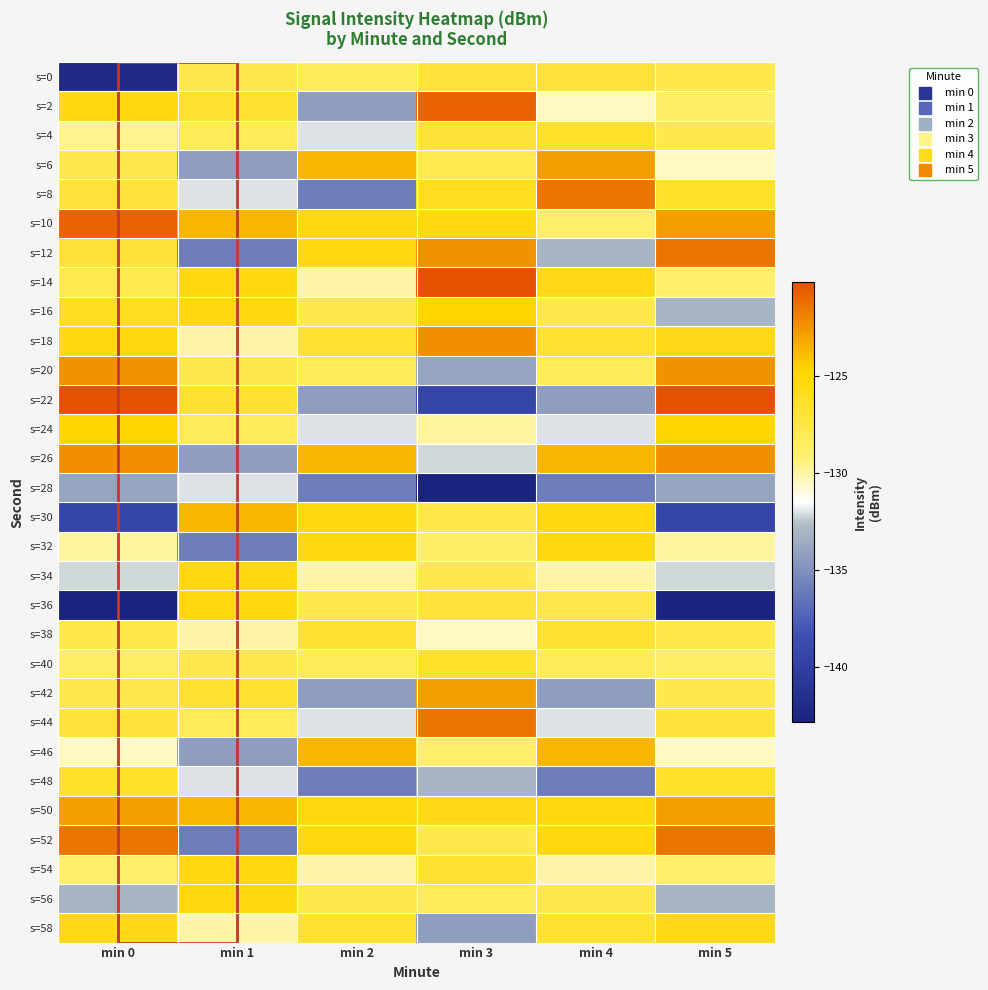

Reading left to right, list all the values displayed in this chart.

s=0: min 0=-142.0	min 1=-127.8	min 2=-128.1	min 3=-127.0	min 4=-127.0	min 5=-127.7
s=2: min 0=-125.3	min 1=-126.7	min 2=-134.3	min 3=-120.9	min 4=-130.5	min 5=-128.7
s=4: min 0=-129.7	min 1=-128.1	min 2=-132.0	min 3=-126.8	min 4=-126.4	min 5=-127.7
s=6: min 0=-127.7	min 1=-134.3	min 2=-123.7	min 3=-127.8	min 4=-122.9	min 5=-130.5
s=8: min 0=-127.0	min 1=-132.0	min 2=-136.0	min 3=-126.0	min 4=-121.5	min 5=-126.4
s=10: min 0=-120.9	min 1=-123.7	min 2=-125.3	min 3=-125.3	min 4=-128.8	min 5=-122.9
s=12: min 0=-126.8	min 1=-136.0	min 2=-125.4	min 3=-122.4	min 4=-133.0	min 5=-121.5
s=14: min 0=-127.8	min 1=-125.3	min 2=-130.0	min 3=-120.2	min 4=-125.5	min 5=-128.8
s=16: min 0=-126.0	min 1=-125.4	min 2=-127.8	min 3=-124.9	min 4=-127.8	min 5=-133.0
s=18: min 0=-125.3	min 1=-130.0	min 2=-126.7	min 3=-122.4	min 4=-126.7	min 5=-125.5
s=20: min 0=-122.4	min 1=-127.8	min 2=-128.1	min 3=-134.0	min 4=-128.1	min 5=-122.4
s=22: min 0=-120.2	min 1=-126.7	min 2=-134.3	min 3=-139.4	min 4=-134.3	min 5=-120.2
s=24: min 0=-124.9	min 1=-128.1	min 2=-132.0	min 3=-130.0	min 4=-132.0	min 5=-124.9
s=26: min 0=-122.4	min 1=-134.3	min 2=-123.7	min 3=-132.1	min 4=-123.7	min 5=-122.4
s=28: min 0=-134.0	min 1=-132.0	min 2=-136.0	min 3=-142.8	min 4=-136.0	min 5=-134.0
s=30: min 0=-139.4	min 1=-123.7	min 2=-125.3	min 3=-127.7	min 4=-125.3	min 5=-139.4
s=32: min 0=-130.0	min 1=-136.0	min 2=-125.4	min 3=-128.7	min 4=-125.4	min 5=-130.0
s=34: min 0=-132.1	min 1=-125.3	min 2=-130.0	min 3=-127.7	min 4=-130.0	min 5=-132.1
s=36: min 0=-142.8	min 1=-125.4	min 2=-127.8	min 3=-127.0	min 4=-127.8	min 5=-142.8
s=38: min 0=-127.7	min 1=-130.0	min 2=-126.7	min 3=-130.5	min 4=-126.7	min 5=-127.7
s=40: min 0=-128.7	min 1=-127.8	min 2=-128.1	min 3=-126.4	min 4=-128.1	min 5=-128.7
s=42: min 0=-127.7	min 1=-126.7	min 2=-134.3	min 3=-122.9	min 4=-134.3	min 5=-127.7
s=44: min 0=-127.0	min 1=-128.1	min 2=-132.0	min 3=-121.5	min 4=-132.0	min 5=-127.0
s=46: min 0=-130.5	min 1=-134.3	min 2=-123.7	min 3=-128.8	min 4=-123.7	min 5=-130.5
s=48: min 0=-126.4	min 1=-132.0	min 2=-136.0	min 3=-133.0	min 4=-136.0	min 5=-126.4
s=50: min 0=-122.9	min 1=-123.7	min 2=-125.3	min 3=-125.5	min 4=-125.3	min 5=-122.9
s=52: min 0=-121.5	min 1=-136.0	min 2=-125.4	min 3=-127.8	min 4=-125.4	min 5=-121.5
s=54: min 0=-128.8	min 1=-125.3	min 2=-130.0	min 3=-126.7	min 4=-130.0	min 5=-128.8
s=56: min 0=-133.0	min 1=-125.4	min 2=-127.8	min 3=-128.1	min 4=-127.8	min 5=-133.0
s=58: min 0=-125.5	min 1=-130.0	min 2=-126.7	min 3=-134.3	min 4=-126.7	min 5=-125.5